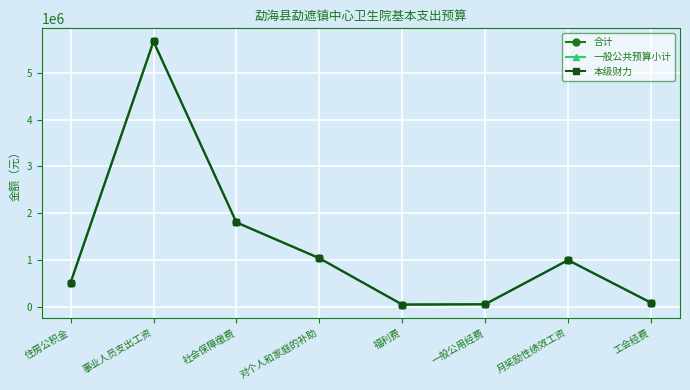

Where is the first local maximum for 本级财力?

事业人员支出工资